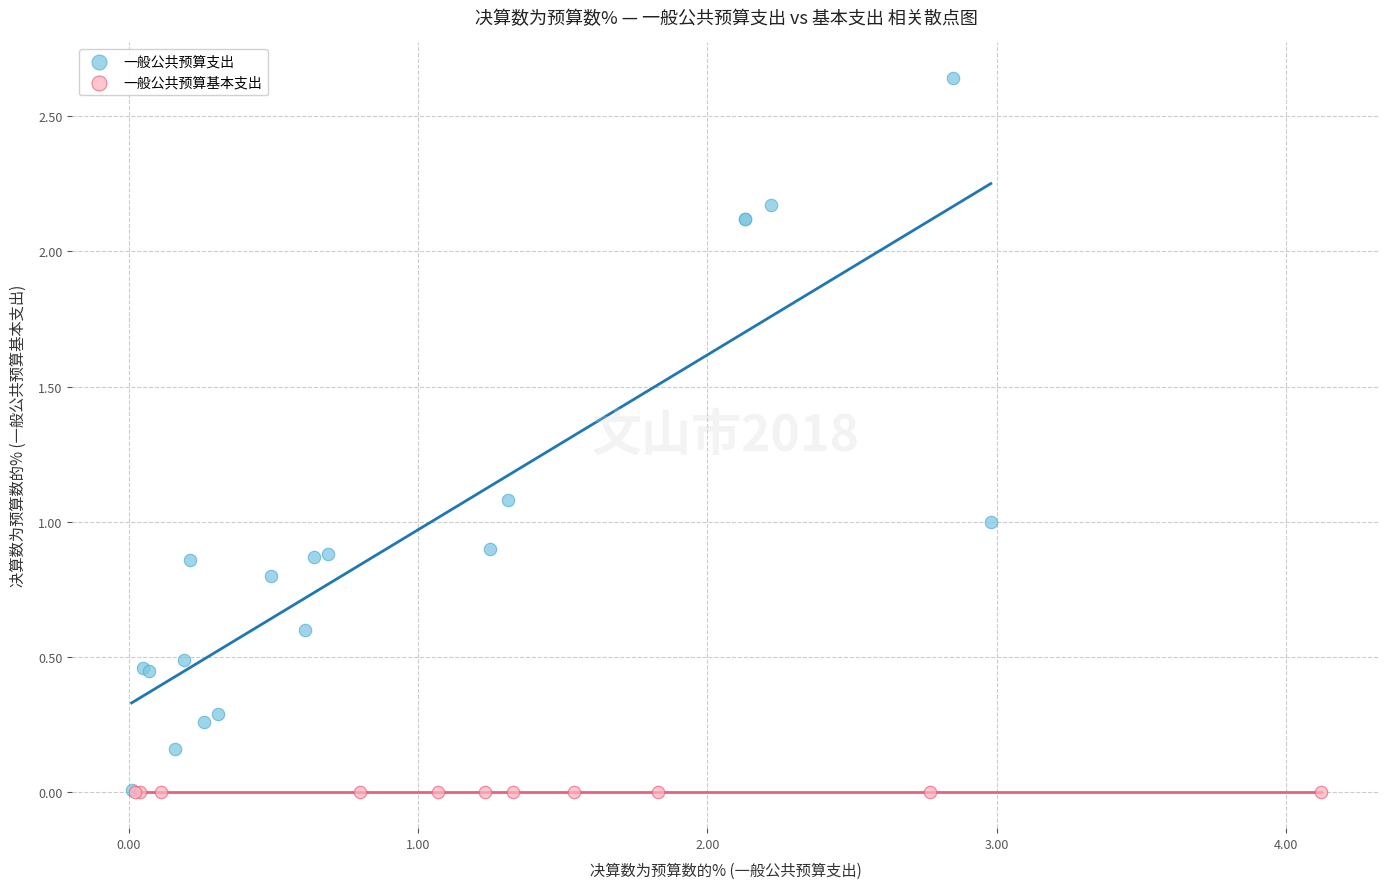

Which series contains the highest Y value?

一般公共预算支出